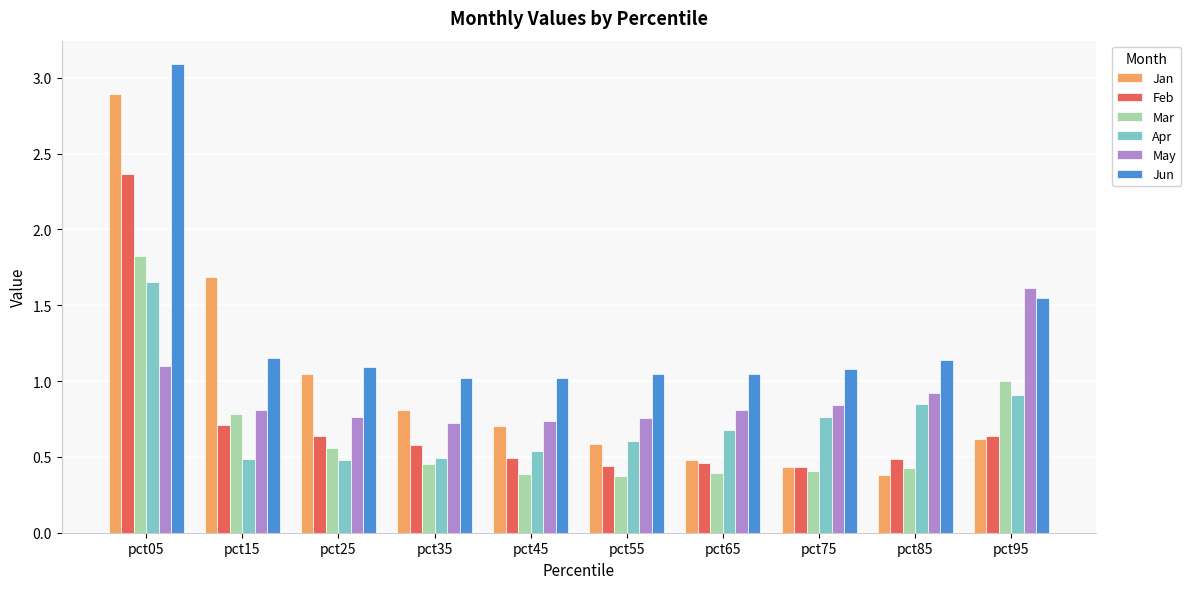

Is the value of Jan at pct45 greater than the value of Apr at pct05?

No